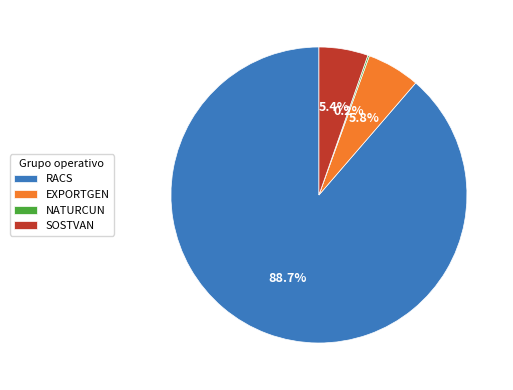

To the nearest percent, what is the difference between the largest and smallest slice percentages?

88%